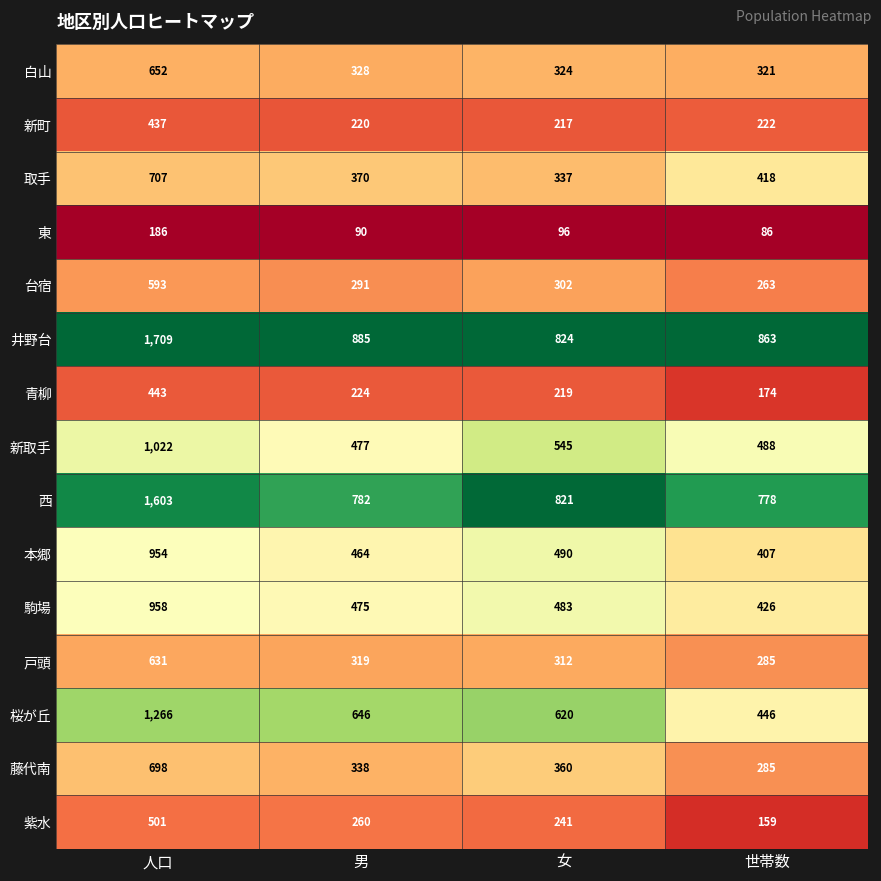

What is the maximum value for 白山?

652